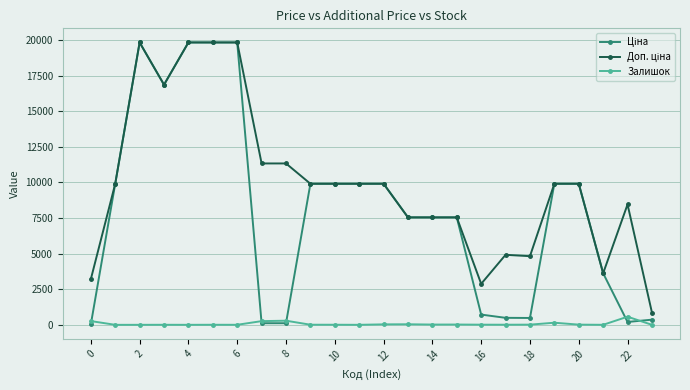

How many values in the Залишок series are below 11?

12